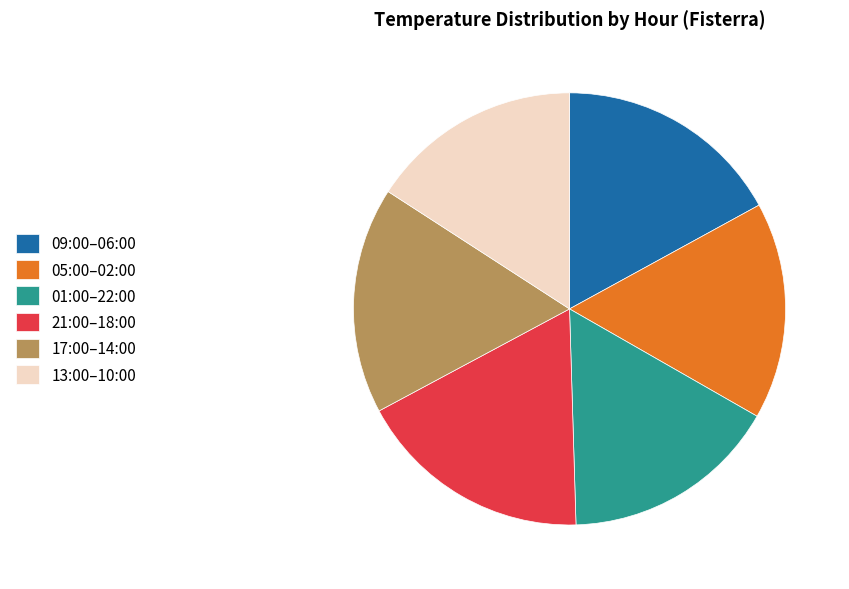

Count the number of slices in the pie.

6